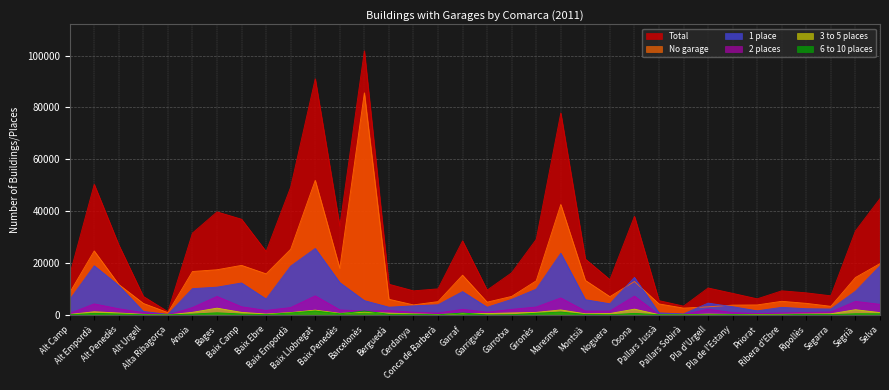

True or false: Total has more than 2 interior local peaks.

True